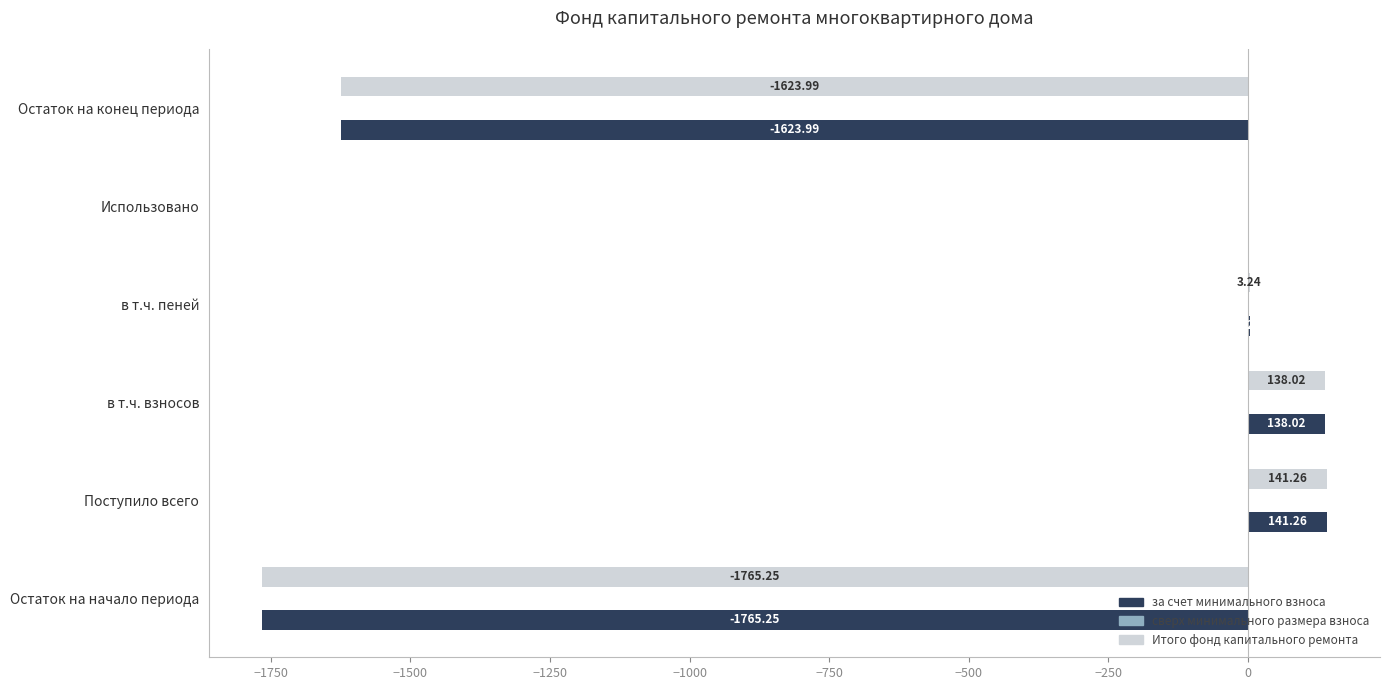

What is the total value across all series at Остаток на конец периода?

-3248.0